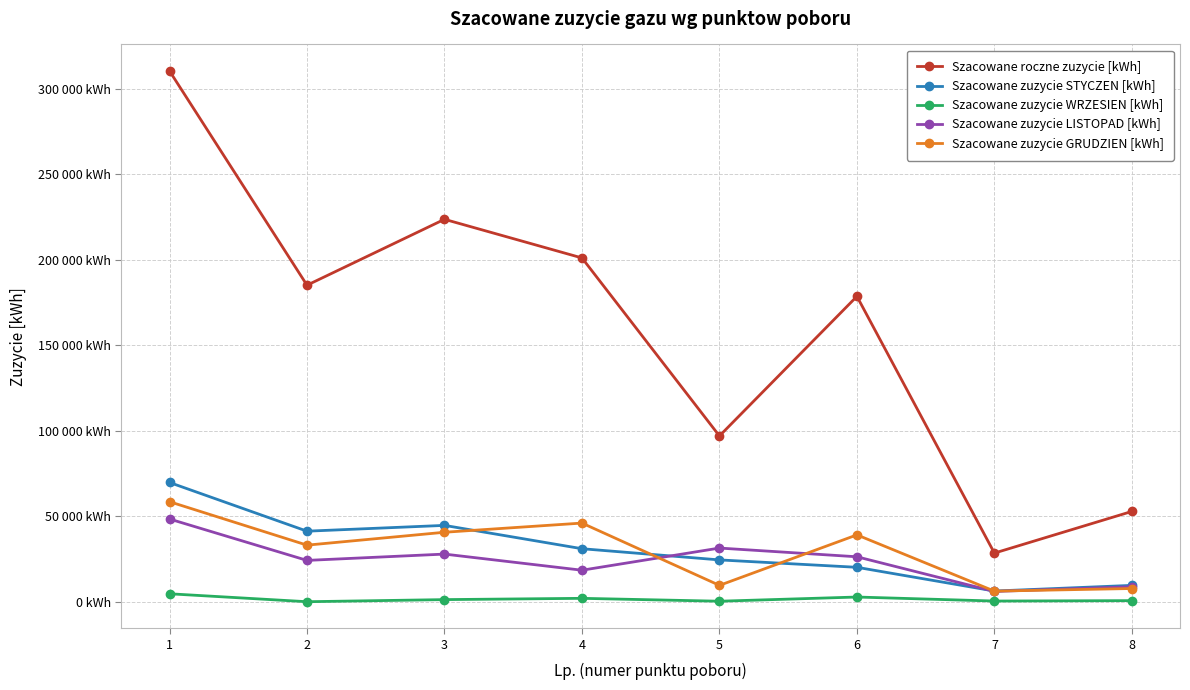

True or false: Szacowane zuzycie WRZESIEN [kWh] has a value of 798 at 8.

True